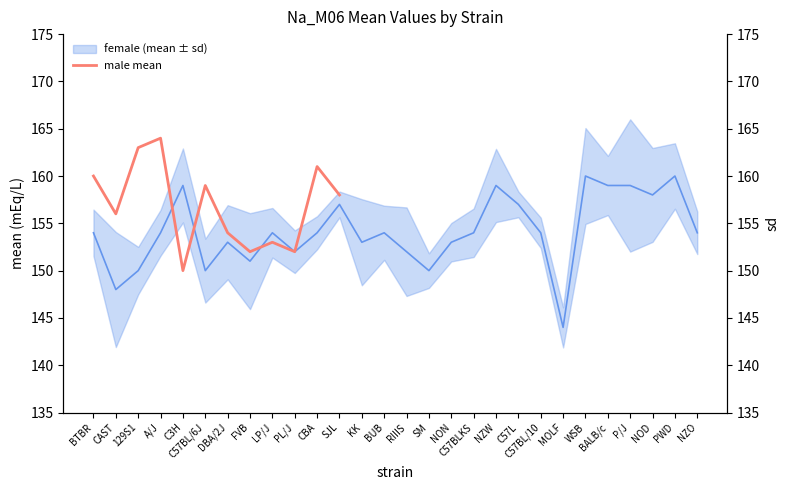

List the labels in order of value, smallest first.

C3H, FVB, PL/J, LP/J, DBA/2J, CAST, SJL, C57BL/6J, BTBR, CBA, 129S1, A/J